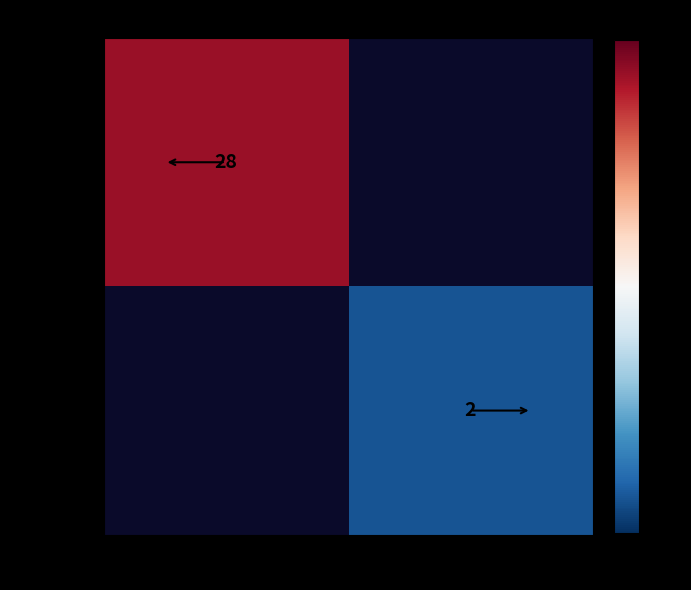

The value of 182e654c… at -1 is 28. True or false?

True